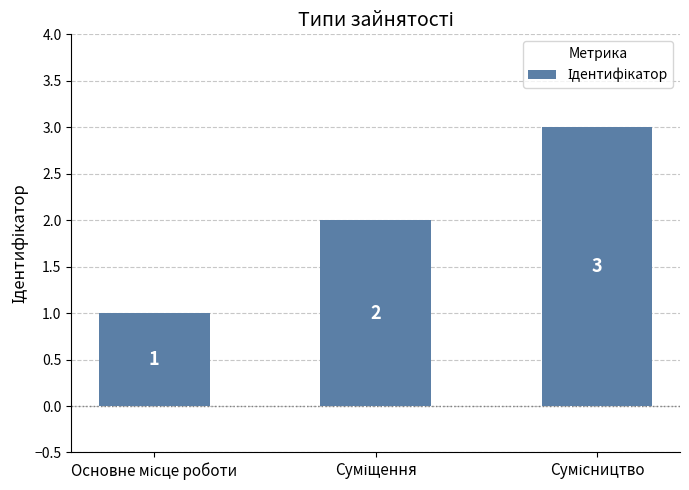

What is the value of the 1st bar from the left?

1